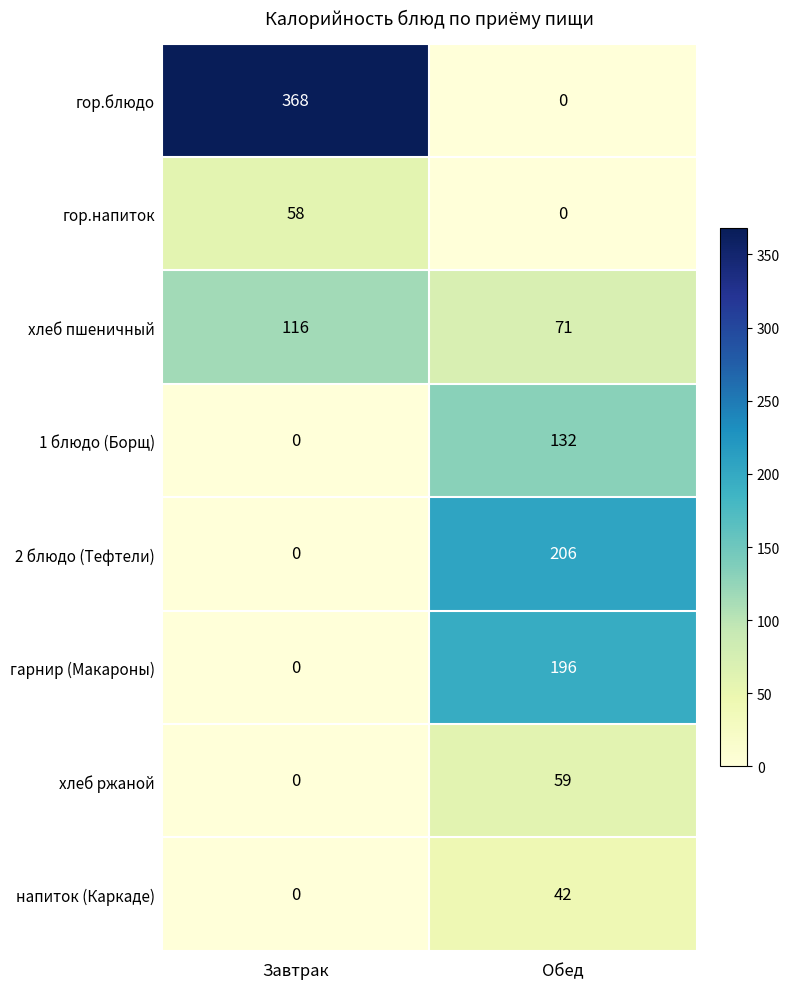

What is the greatest value displayed?

368